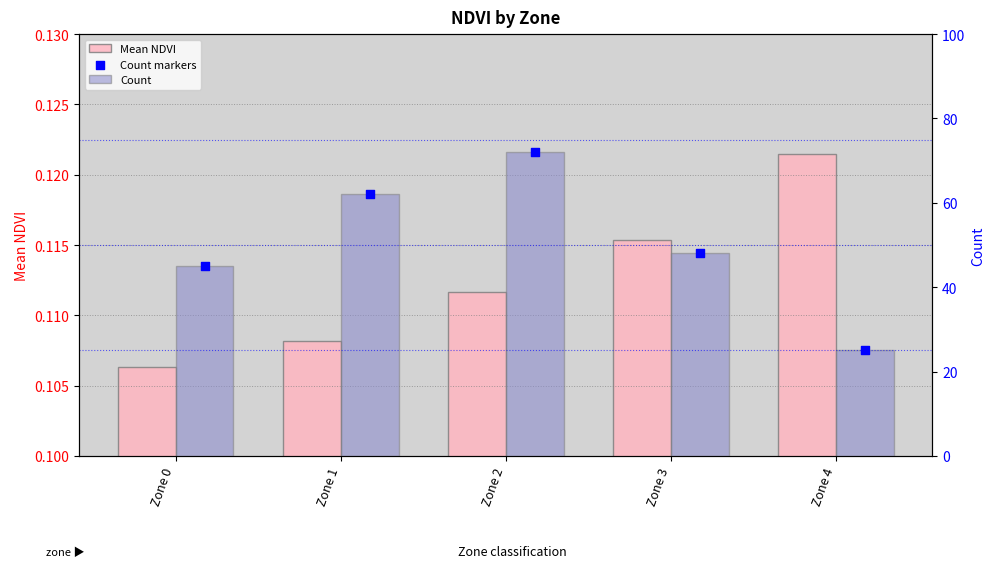

Which series has the largest Y range (max minus min)?

Count